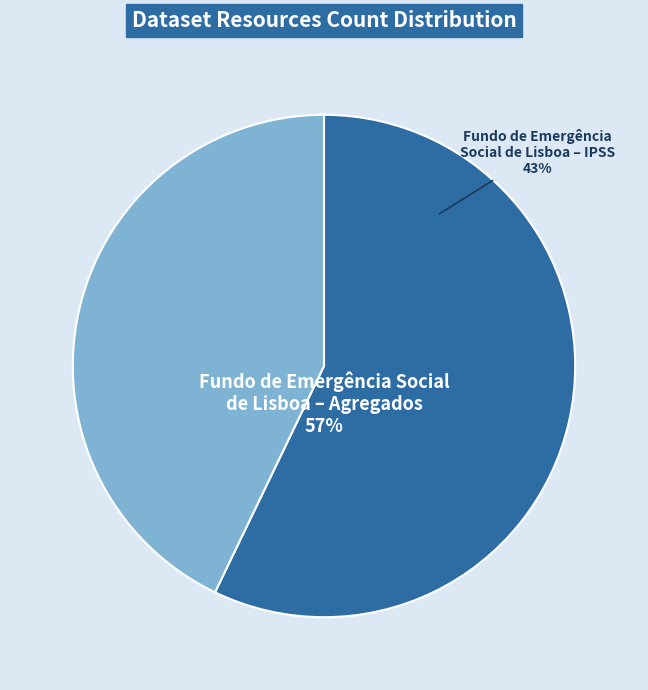

To the nearest percent, what portion does Fundo de Emergência Social de Lisboa - IPSS represent?

43%